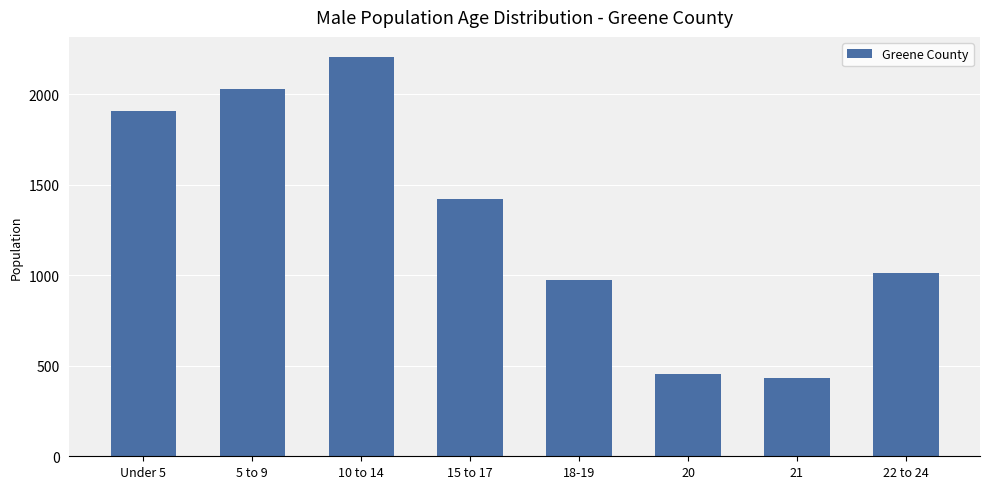

List the labels in order of value, smallest first.

21, 20, 18-19, 22 to 24, 15 to 17, Under 5, 5 to 9, 10 to 14